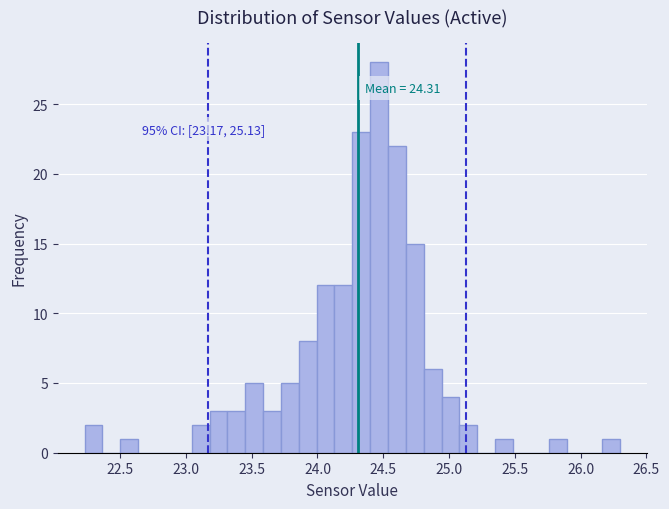

Around what value on the x-axis is the tallest bar? Give the approximate position of its centre, as read against the axis.

24.45